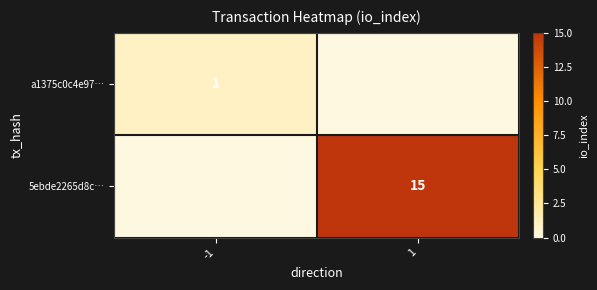

Is it true that a1375c0c4e97… equals 2 at -1?

False